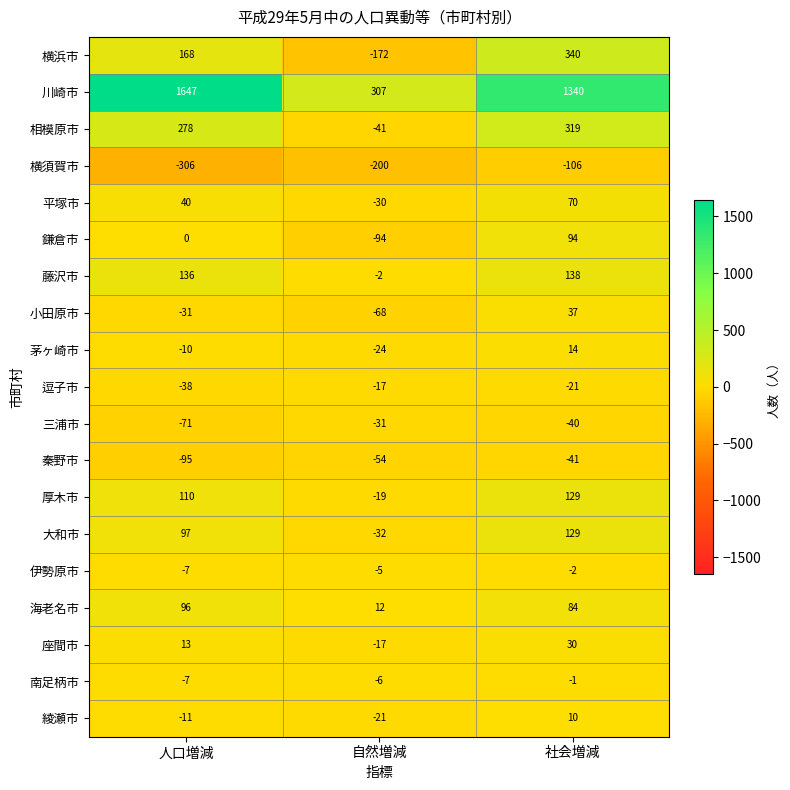

What is the total value across all series at 人口増減?

2009